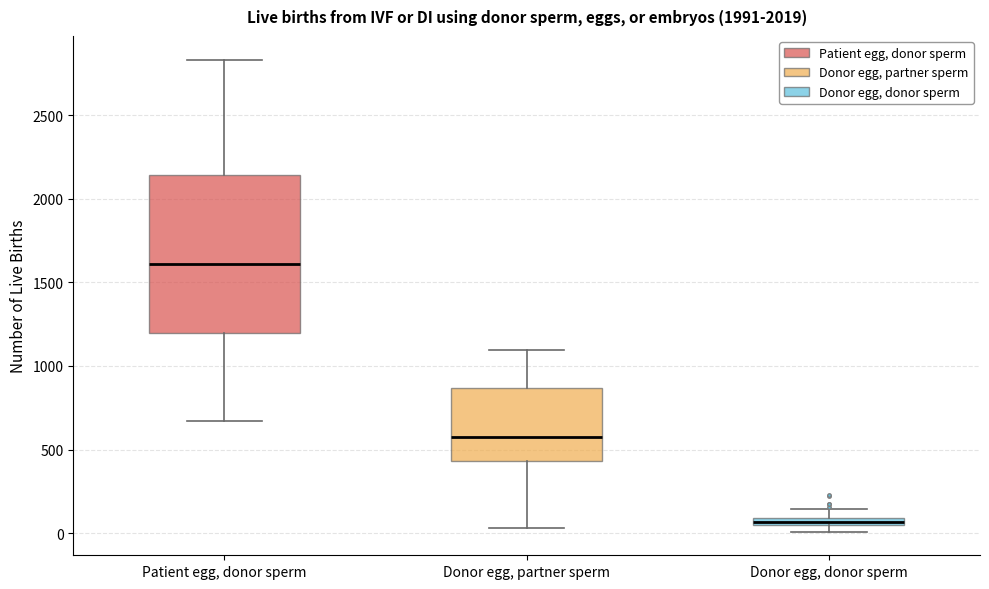

Comparing the boxes themselves (not the whiskers), which one is the tallest?

Patient egg, donor sperm